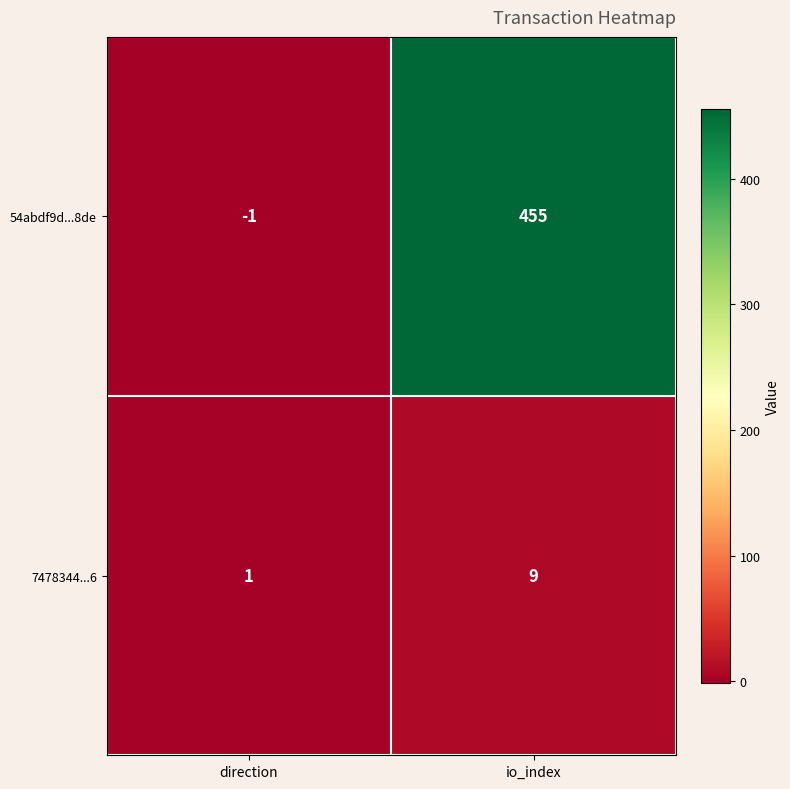

Reading right to left, extract all data points from this chart.

54abdf9d...8de: 455	-1
7478344...6: 9	1